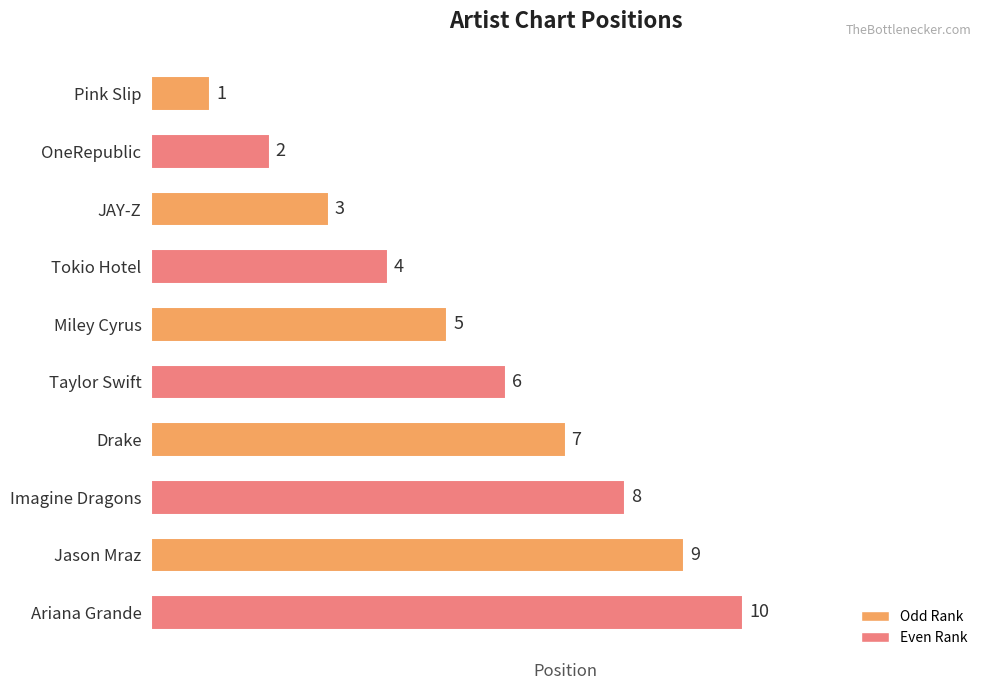

What is the average value?

6